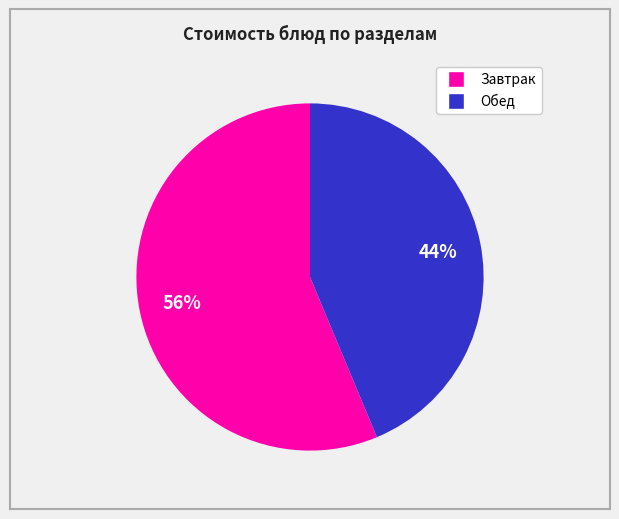

To the nearest percent, what is the average slice percentage?

50%